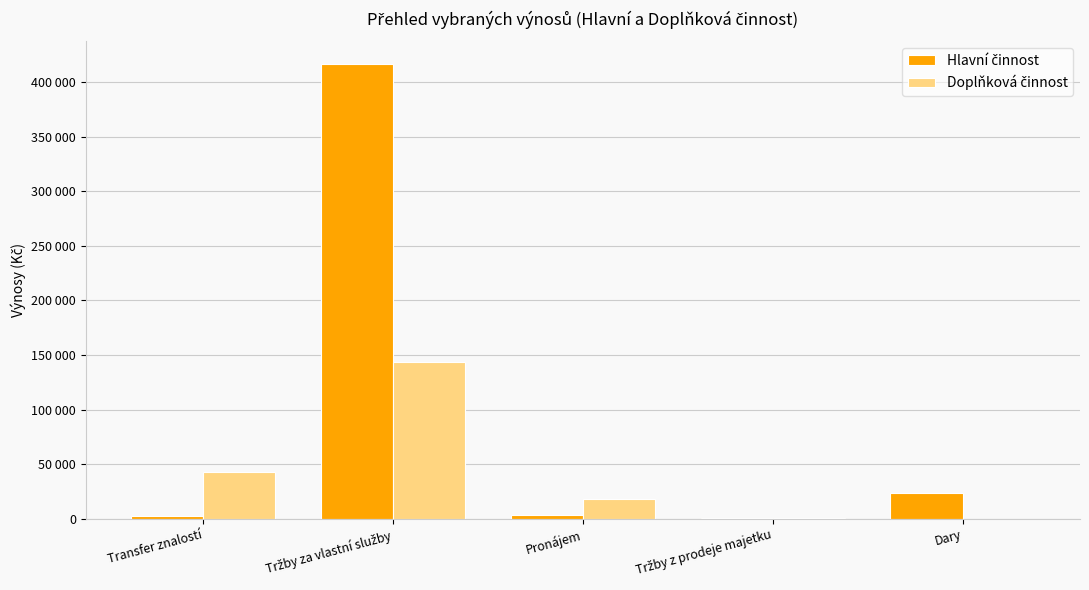

Between Pronájem and Dary, which series saw the biggest shift?

Hlavní činnost